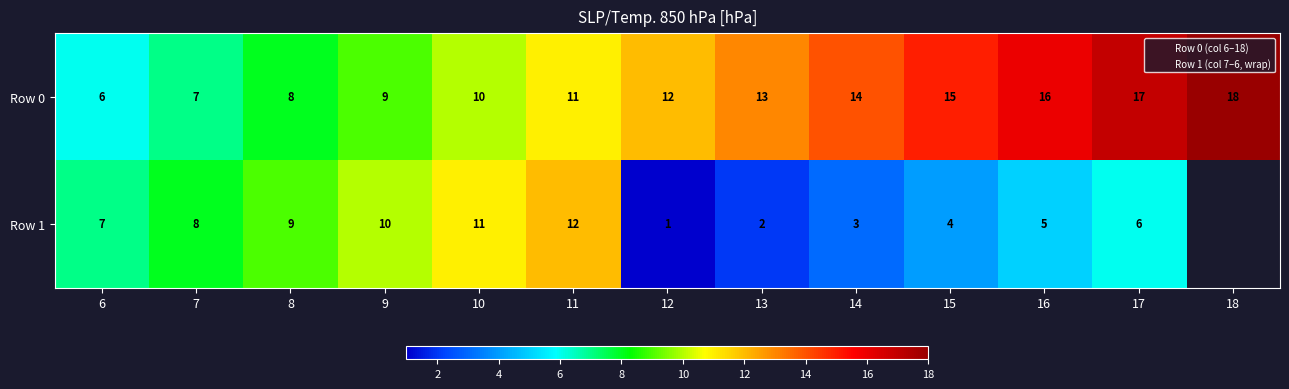

Which series changed the most between 15 and 18?

Row 0